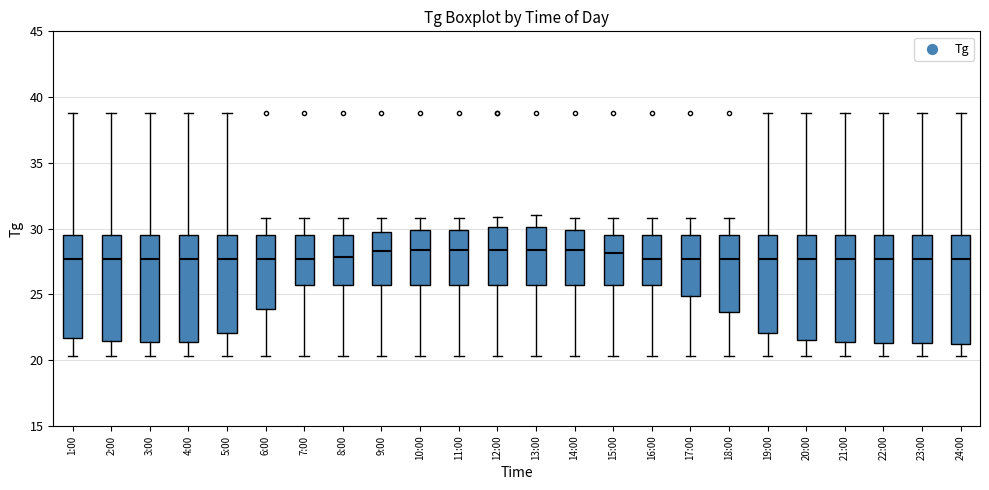

Where is the lower edge of the box for 12:00 on the y-axis? The values are not printed on the chart, so give them approximately, as read against the axis.

25.5